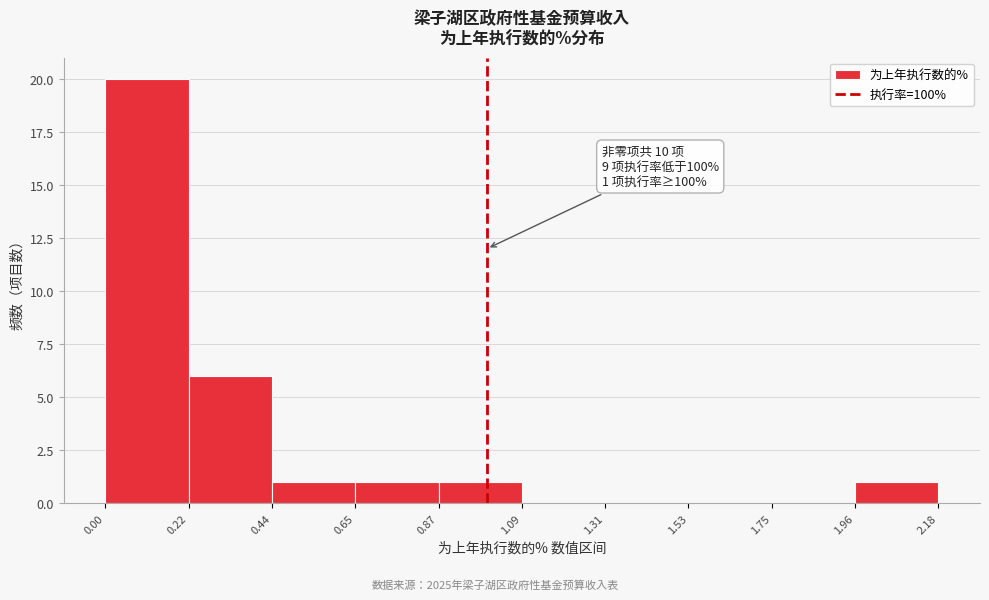

Over which range of the x-axis is the bar tallest?

0.00 to 0.22